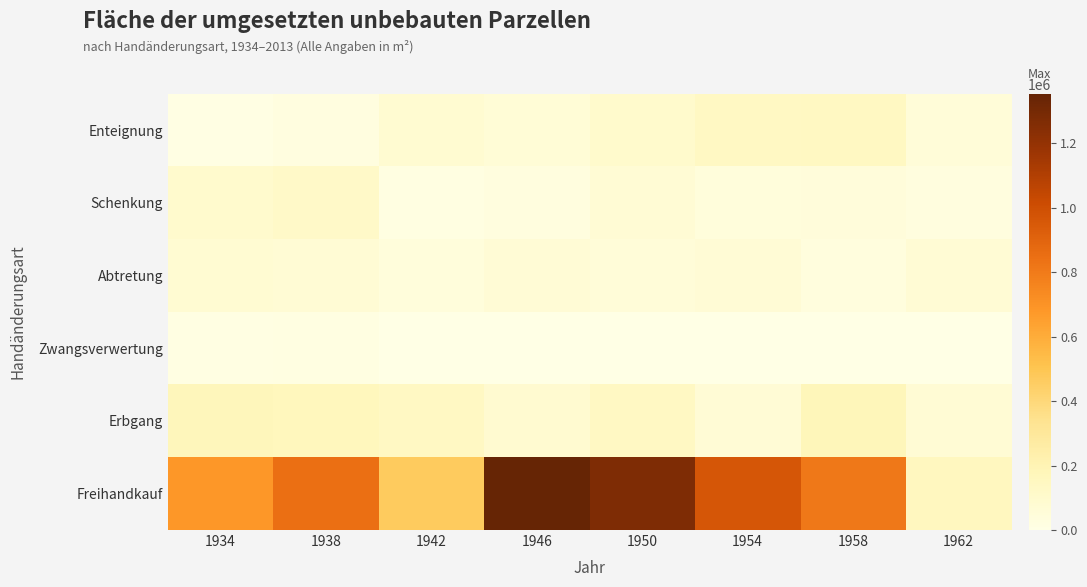

Rank the series by their maximum value, from highest to lowest.

Freihandkauf, Erbgang, Enteignung, Schenkung, Abtretung, Zwangsverwertung